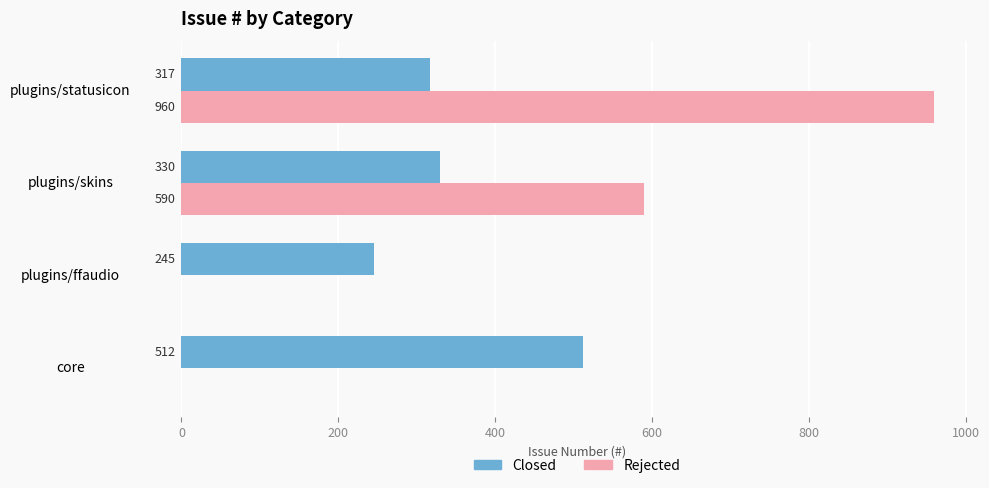

Which series changed the most between plugins/ffaudio and plugins/statusicon?

Rejected